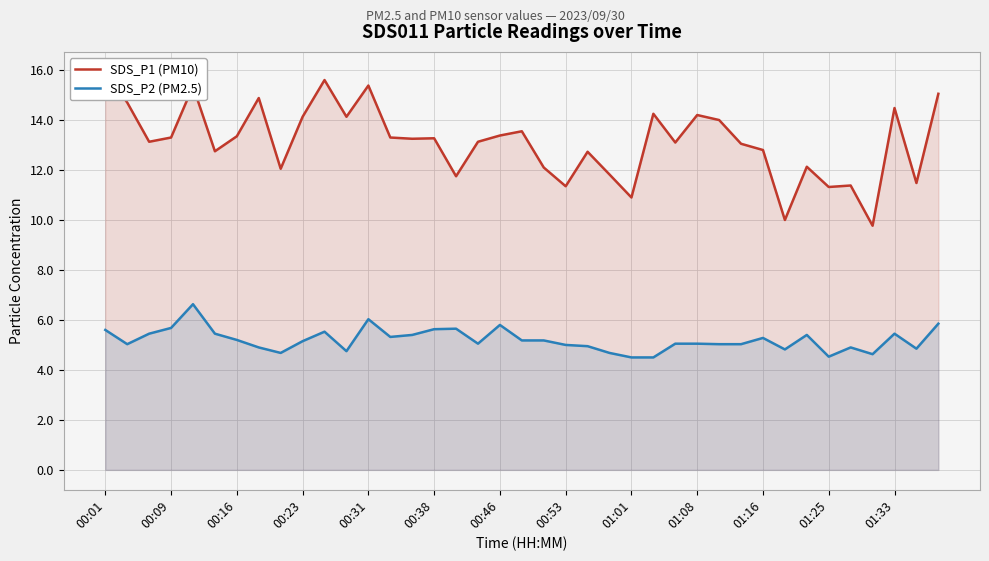

Reading right to left, what are all the values shown in this chart?

SDS_P1 (PM10): 15.1	11.5	14.5	9.8	11.4	11.3	12.1	10.0	12.8	13.1	14.0	14.2	13.1	14.2	10.9	11.8	12.7	11.3	12.1	13.6	13.4	13.1	11.8	13.3	13.2	13.3	15.4	14.1	15.6	14.1	12.1	14.9	13.3	12.8	15.3	13.3	13.1	14.7	15.9
SDS_P2 (PM2.5): 5.8	4.8	5.5	4.6	4.9	4.5	5.4	4.8	5.3	5.0	5.0	5.0	5.0	4.5	4.5	4.7	5.0	5.0	5.2	5.2	5.8	5.0	5.7	5.6	5.4	5.3	6.0	4.8	5.5	5.2	4.7	4.9	5.2	5.5	6.6	5.7	5.5	5.0	5.6